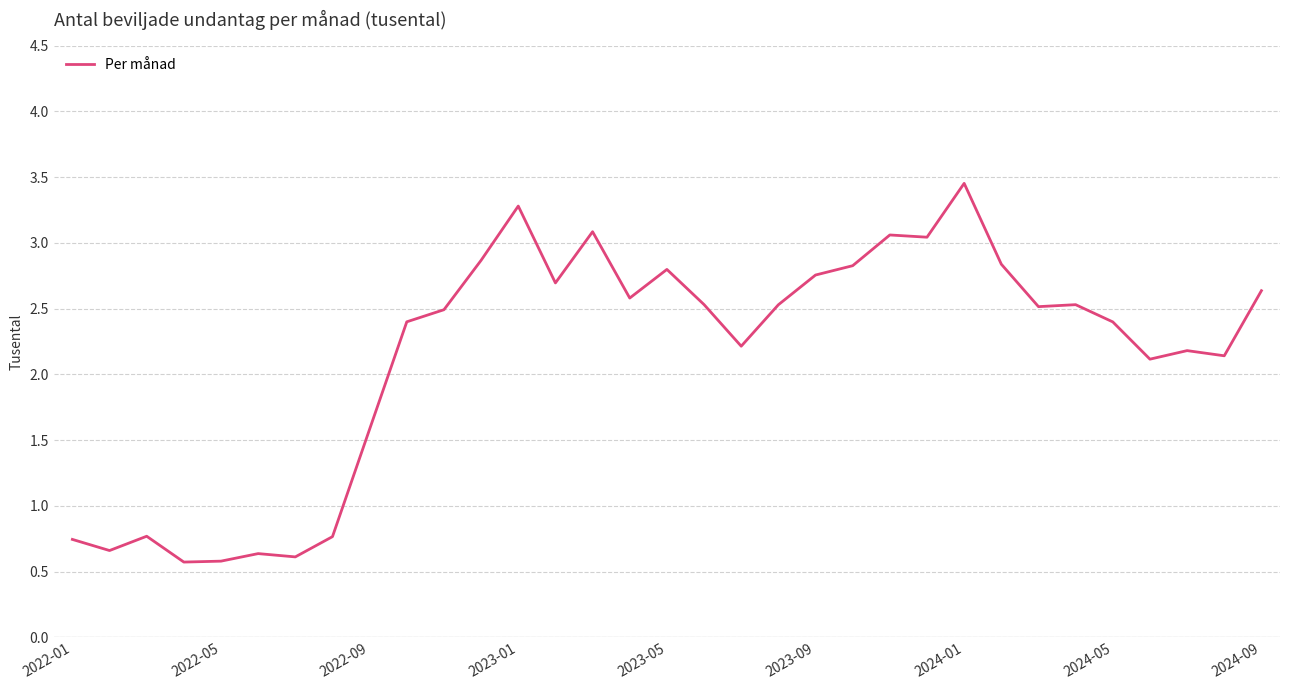

What is the difference between the maximum and minimum values?

2.9